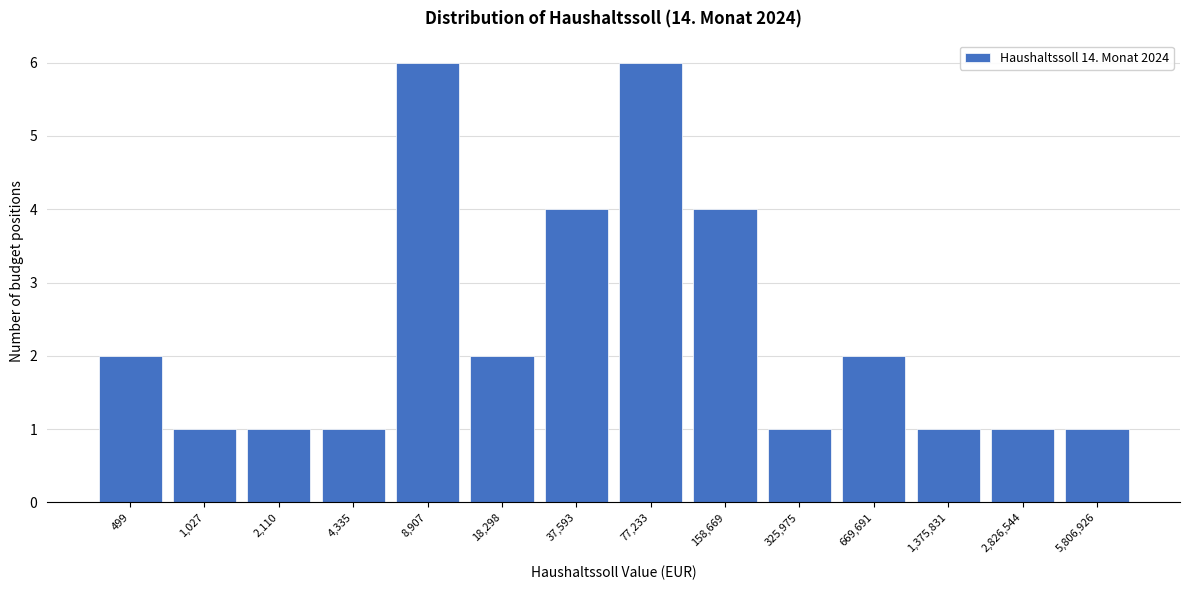

Reading right to left, extract all data points from this chart.

5,806,926=1	2,826,544=1	1,375,831=1	669,691=2	325,975=1	158,669=4	77,233=6	37,593=4	18,298=2	8,907=6	4,335=1	2,110=1	1,027=1	499=2